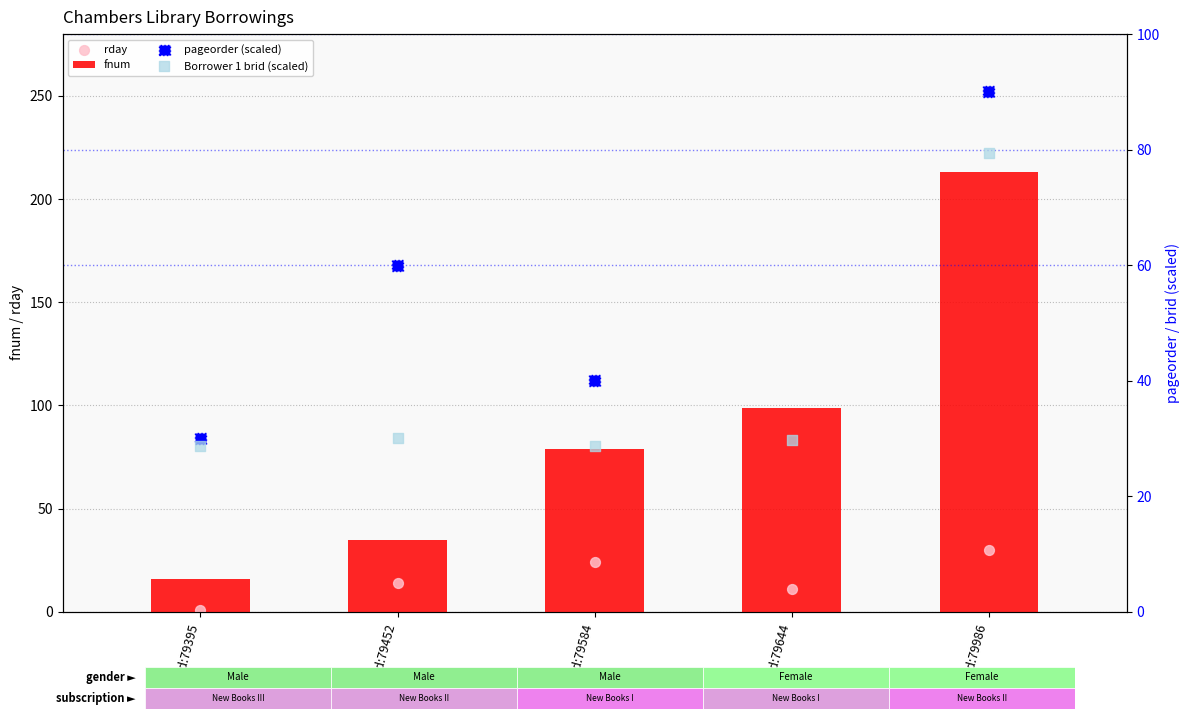

What are all the series names shown in the legend?

fnum, rday, pageorder (scaled), Borrower 1 brid (scaled)